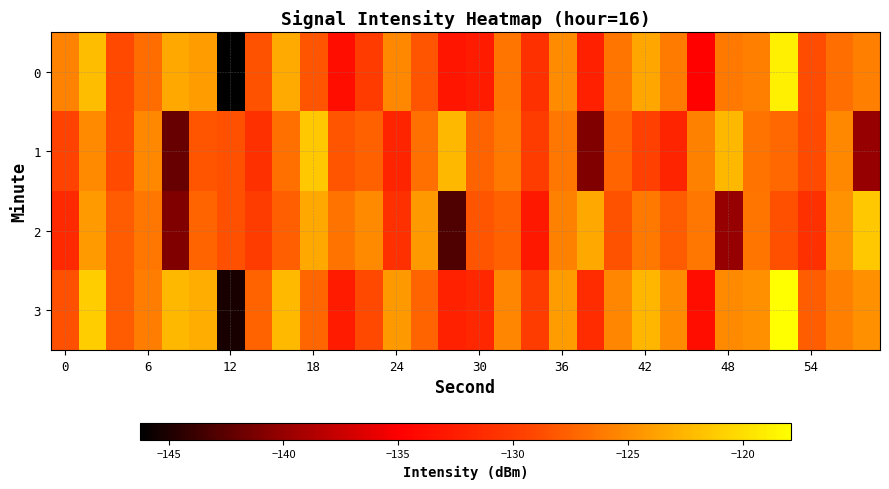

How many categories are shown in the chart?

30